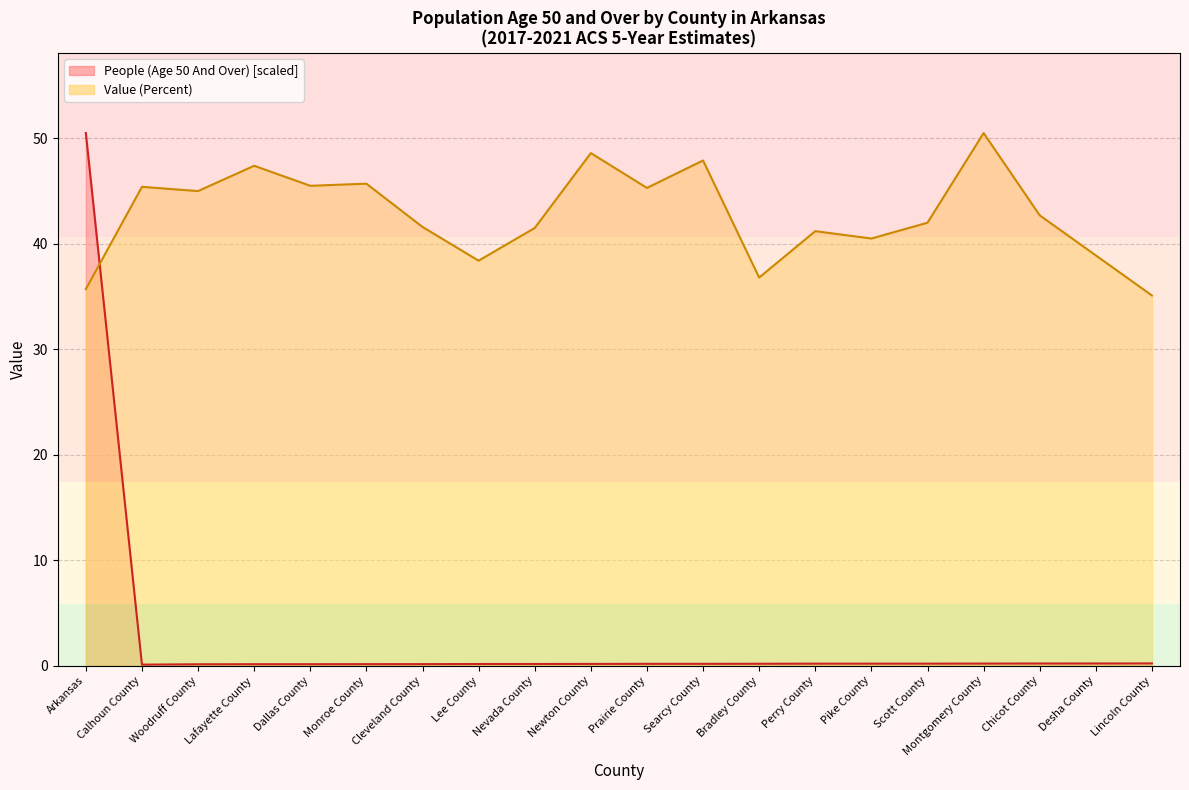

Which series has the largest total across all categories?

Value (Percent)